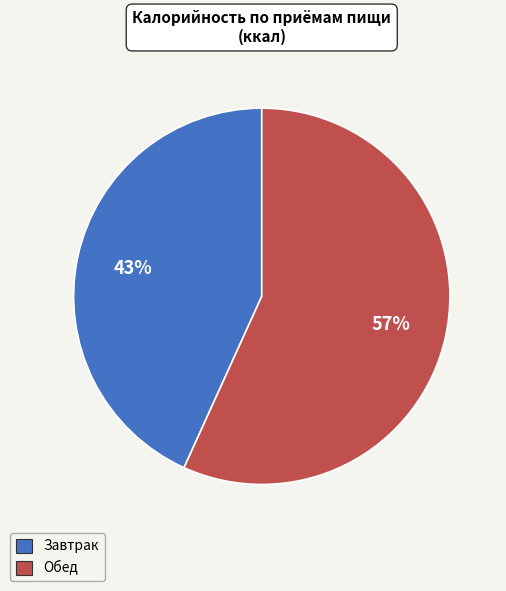

Which has a higher value, Обед or Завтрак?

Обед